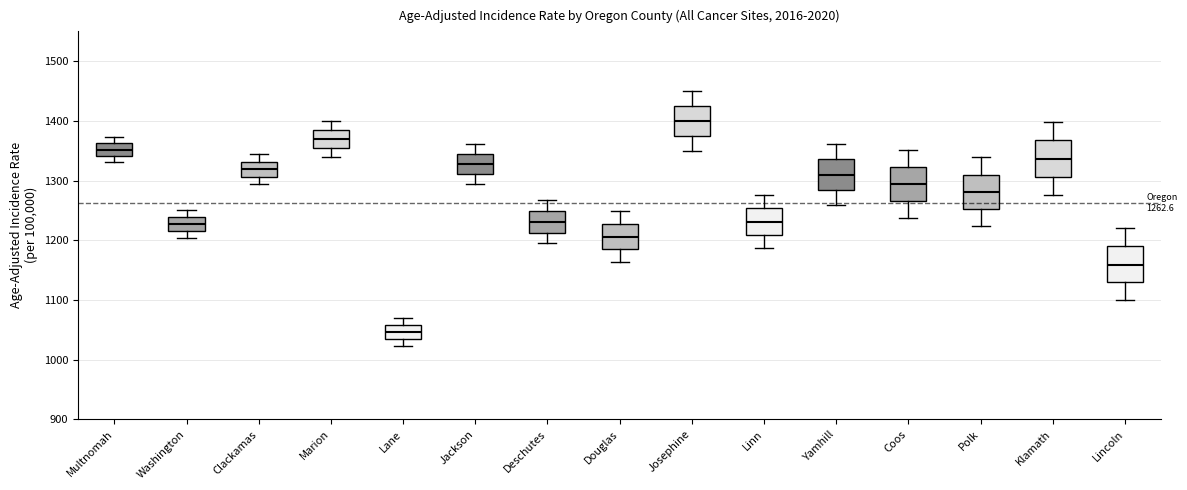

Which box has the highest median line?

Josephine